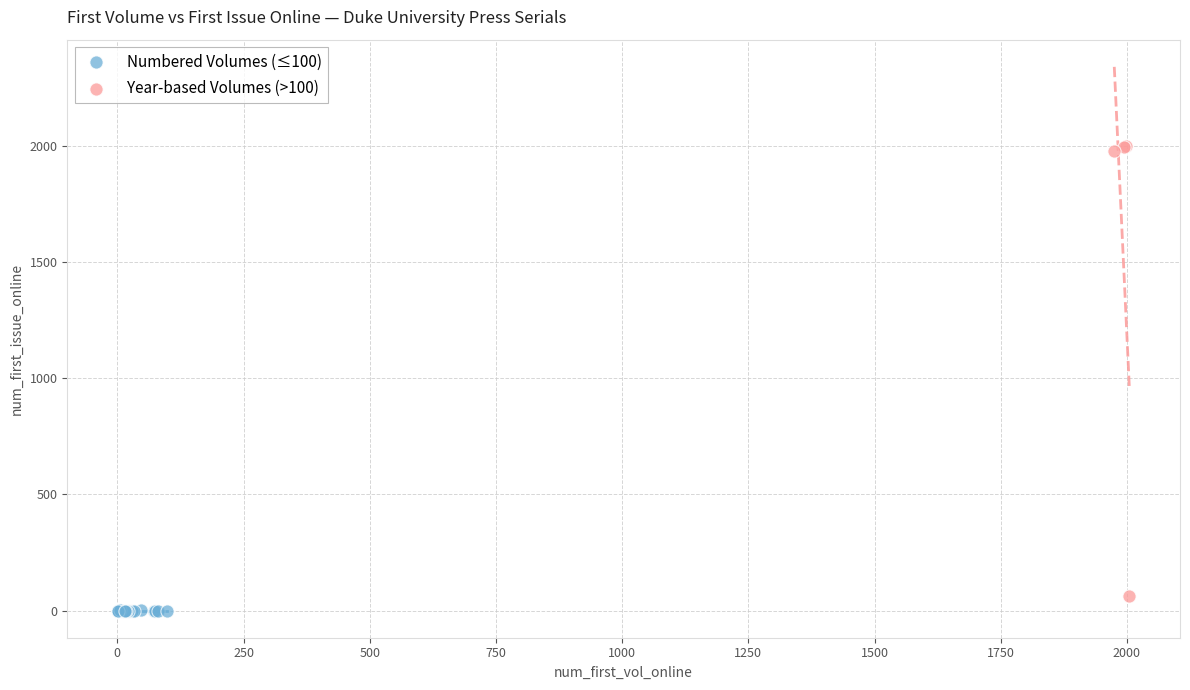

Which series has the widest spread of Y values?

Year-based Volumes (>100)